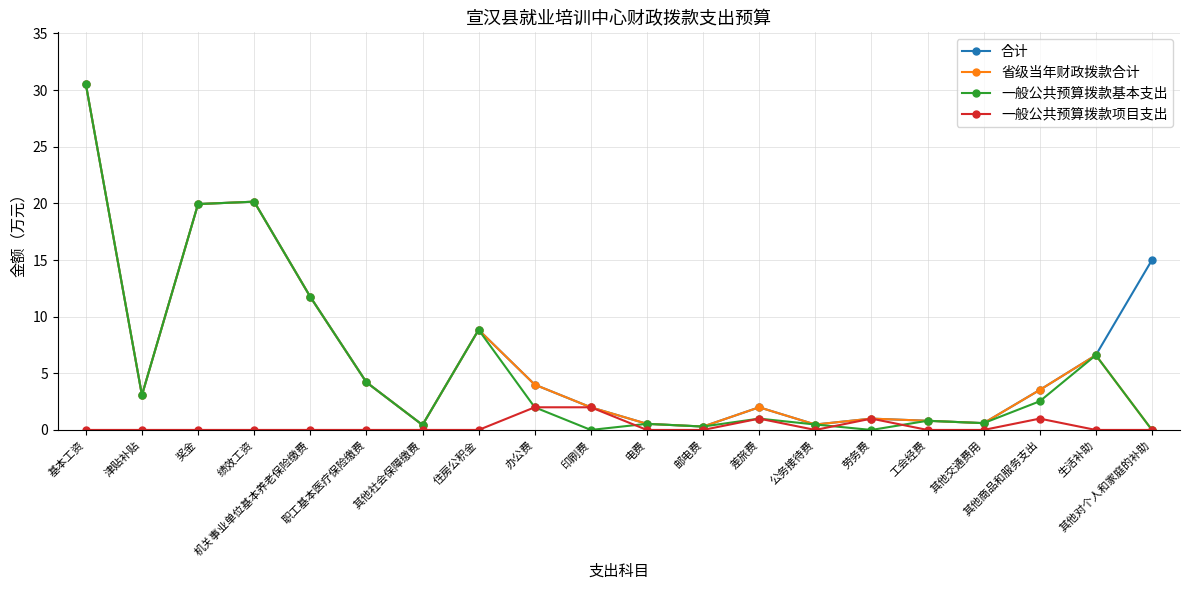

What is the label of the 15th point from the right?

职工基本医疗保险缴费